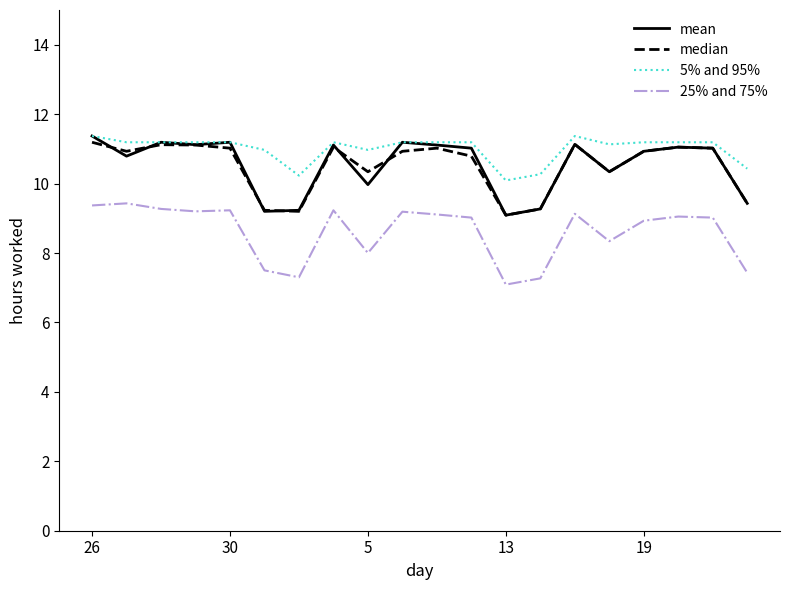

What is the difference between the second highest and second lowest values in the 5% and 95% series?

1.1